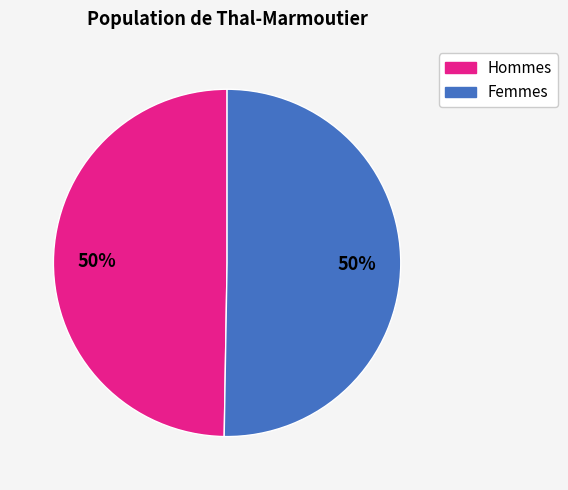

To the nearest percent, what is the average slice percentage?

50%